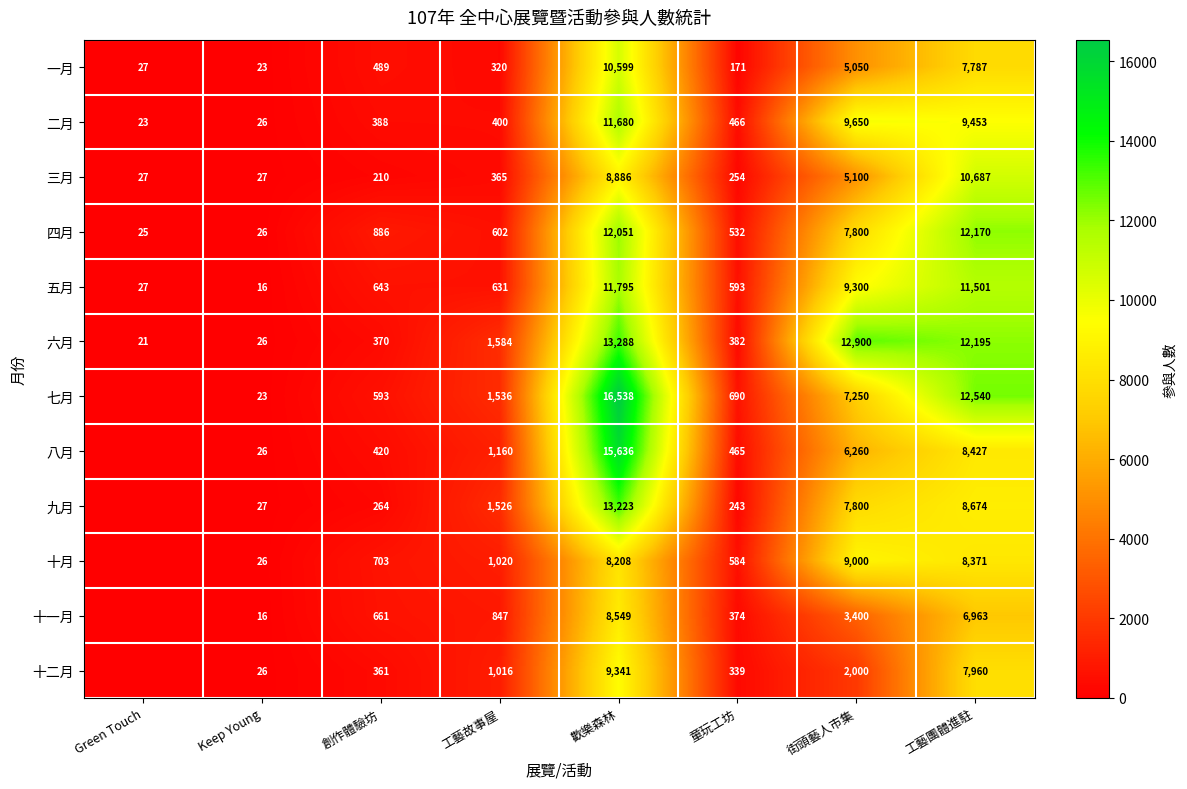

What is the highest value of the 五月 series?

11795